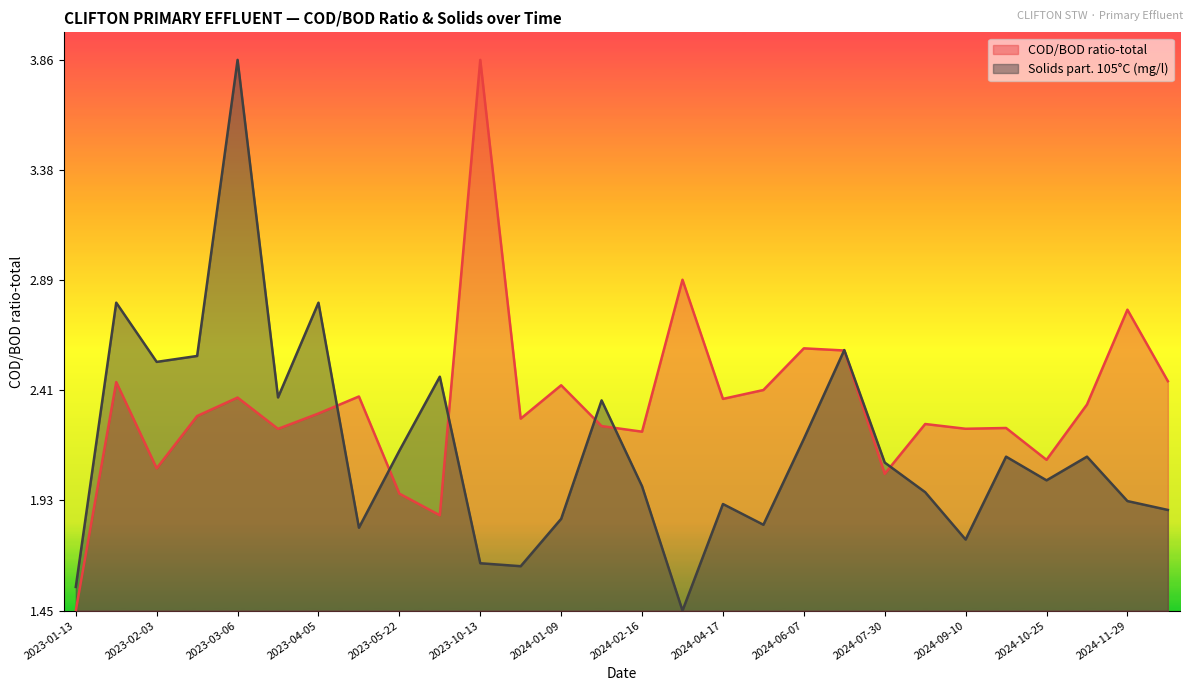

How many interior local peaks does the COD/BOD ratio-total series have?

10